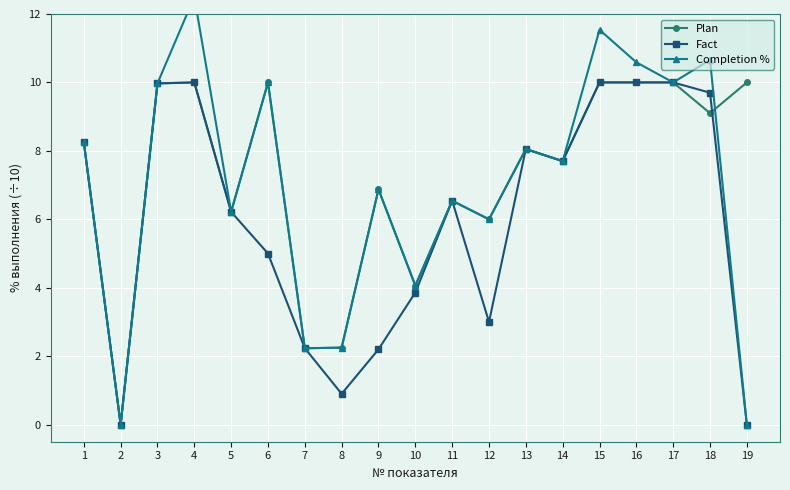

Rank the series by their average value, from lowest to highest.

Fact, Completion %, Plan